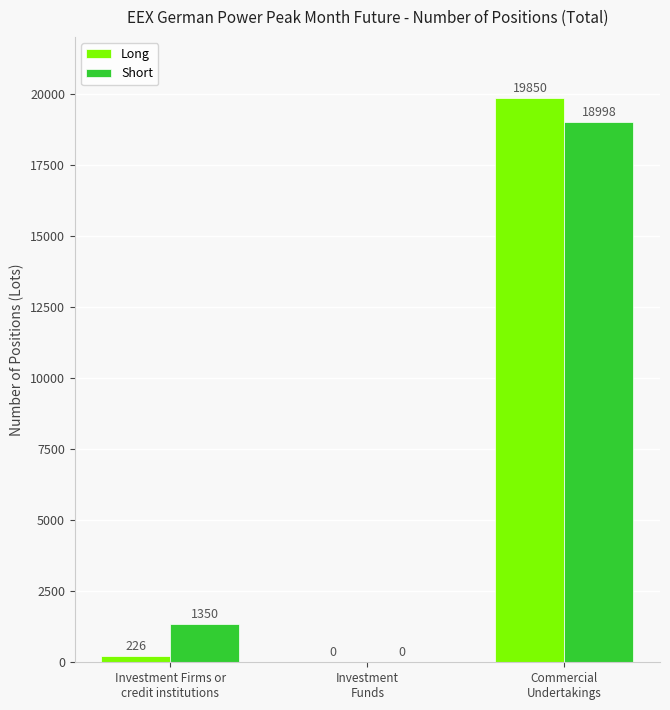

The value of Long at Commercial
Undertakings is 4094. True or false?

False